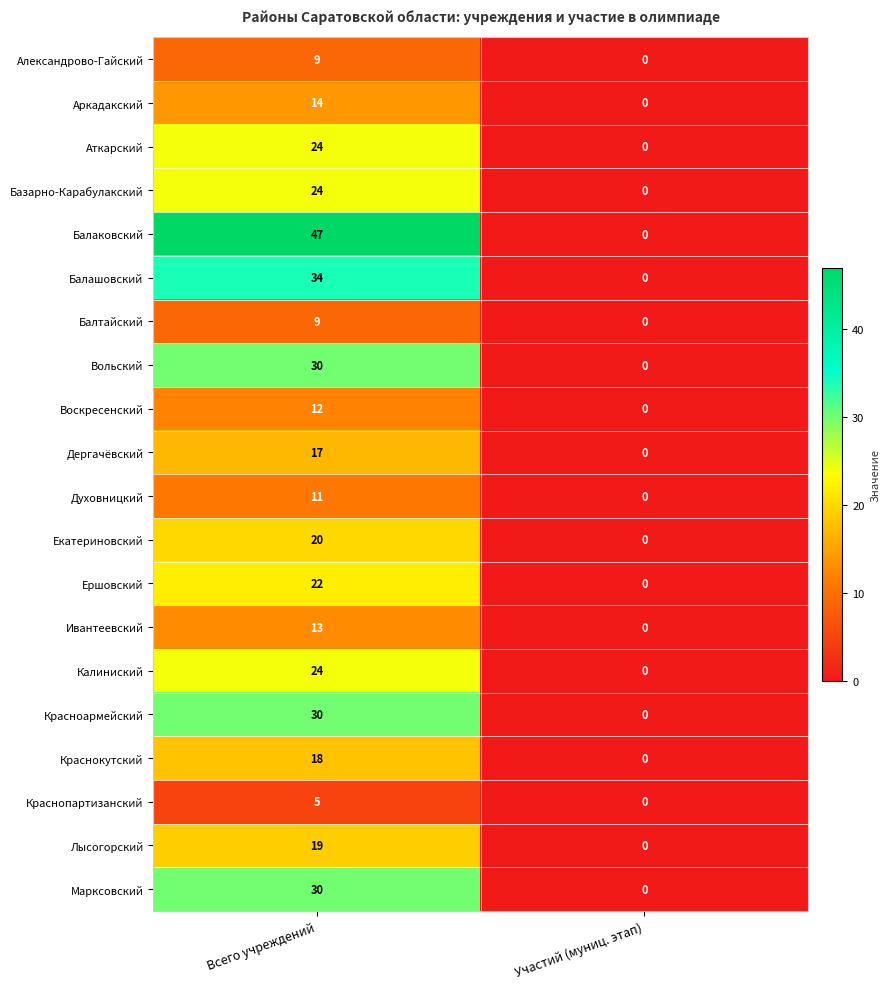

How many series are shown in this chart?

20